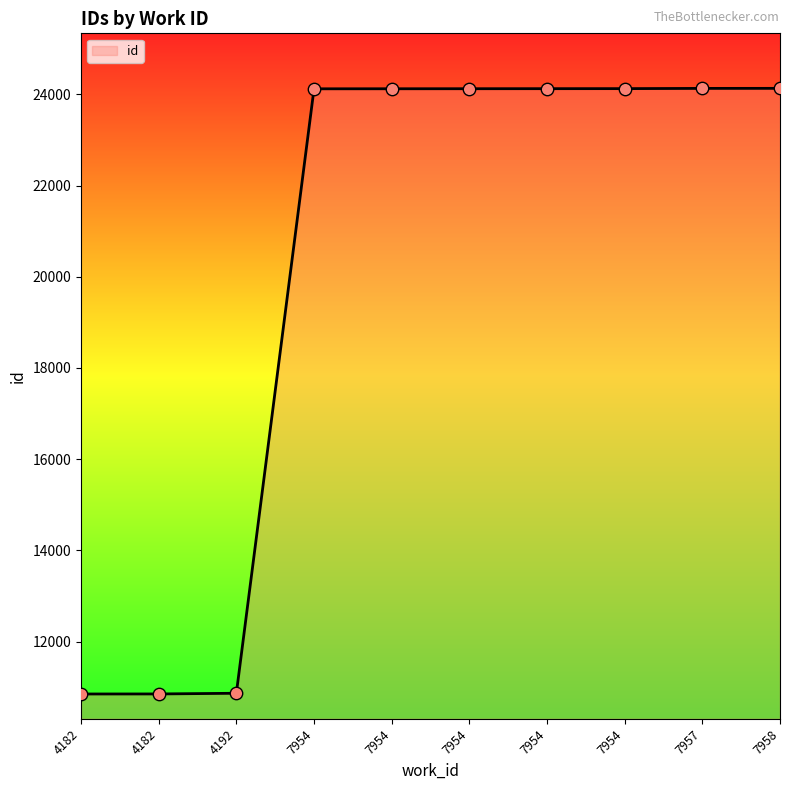

What is the ratio of the value at 4182 to the value at 7954?

0.4